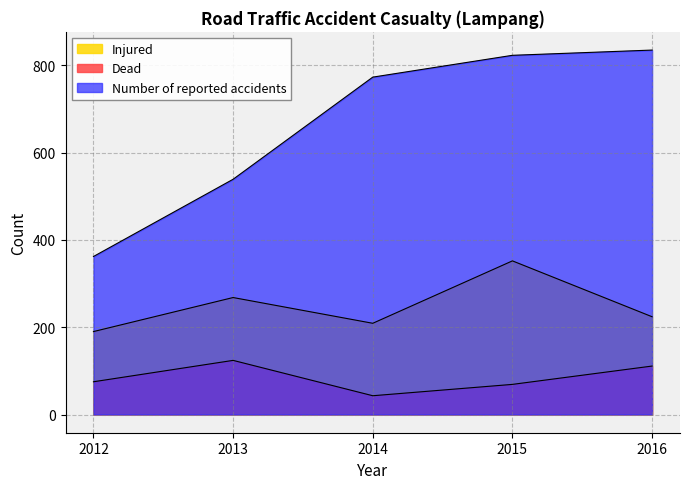

What is the difference between the Injured values at 2015 and 2014?

143